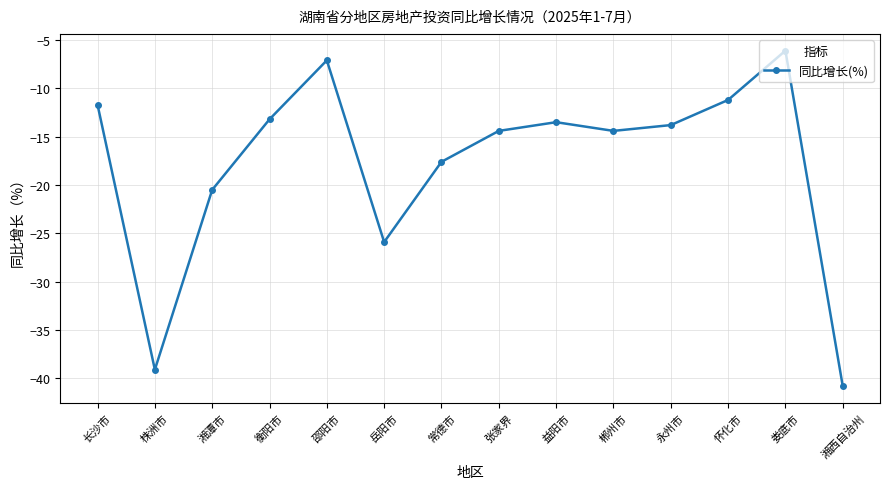

Reading right to left, list all the values displayed in this chart.

湘西自治州=-40.8	娄底市=-6.1	怀化市=-11.2	永州市=-13.8	郴州市=-14.4	益阳市=-13.5	张家界=-14.4	常德市=-17.6	岳阳市=-25.9	邵阳市=-7.1	衡阳市=-13.2	湘潭市=-20.5	株洲市=-39.1	长沙市=-11.7